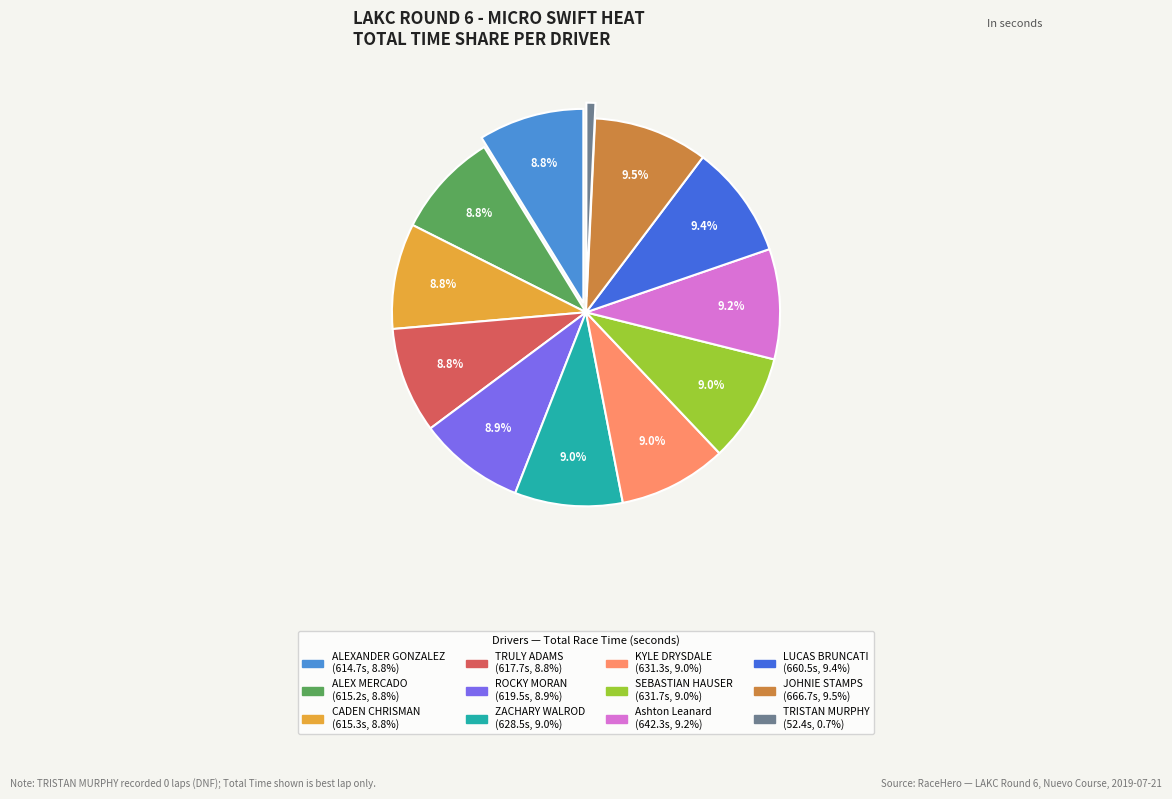

Which slice is the smallest?

TRISTAN MURPHY